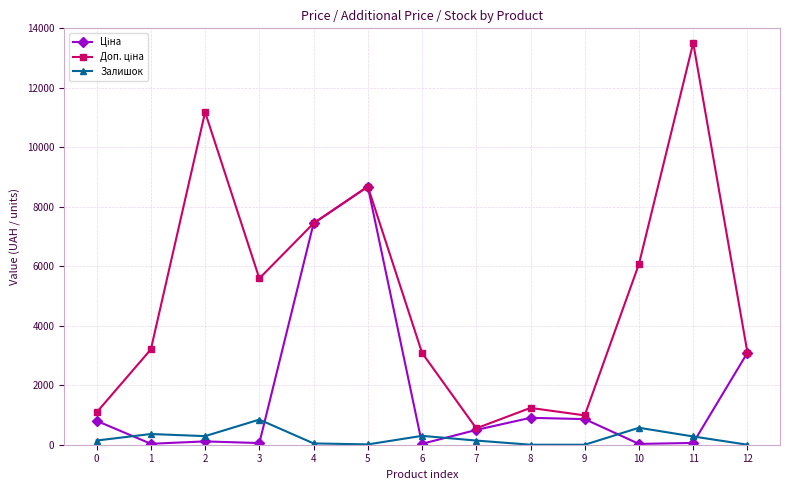

What is the greatest value displayed?

13509.0